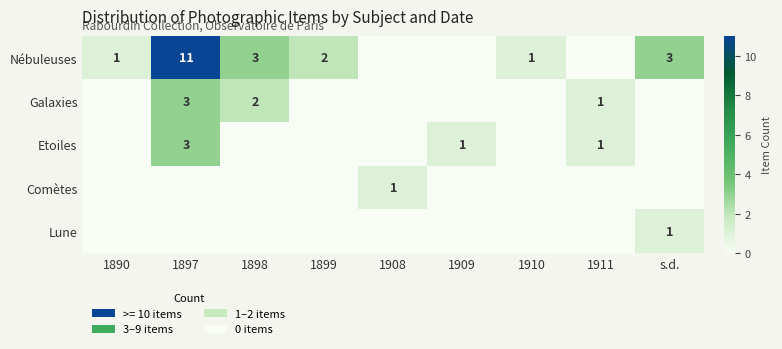

Is it true that Etoiles equals 2 at 1911?

False